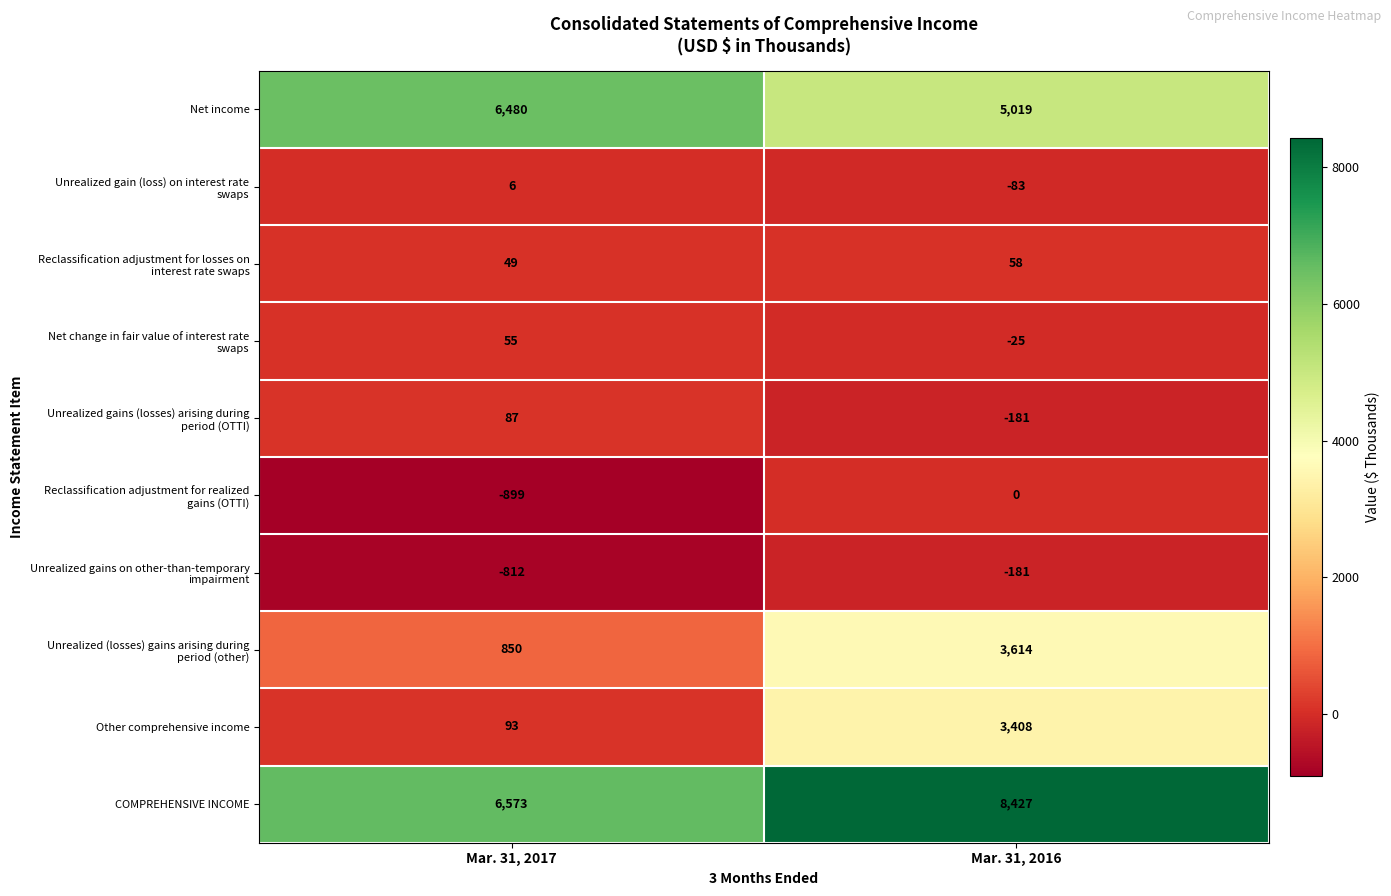

Rank the categories by Net income value from highest to lowest.

Mar. 31, 2017, Mar. 31, 2016